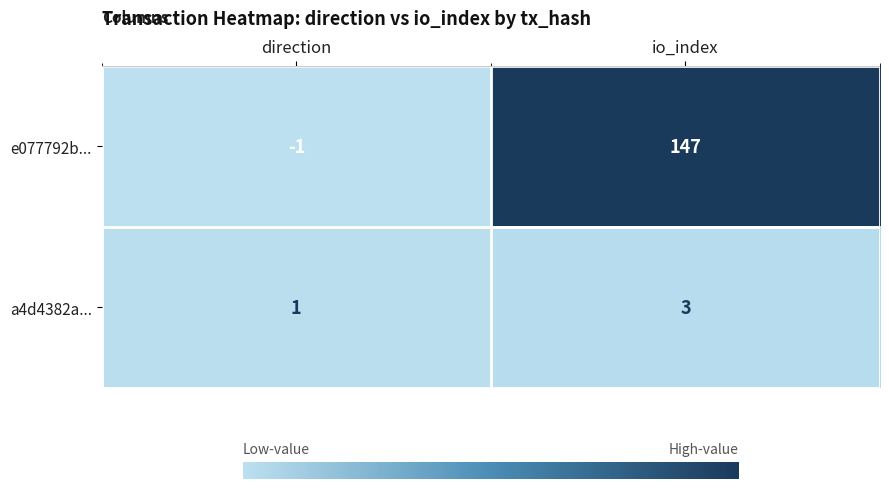

What is the average value of the e077792b... series?

73